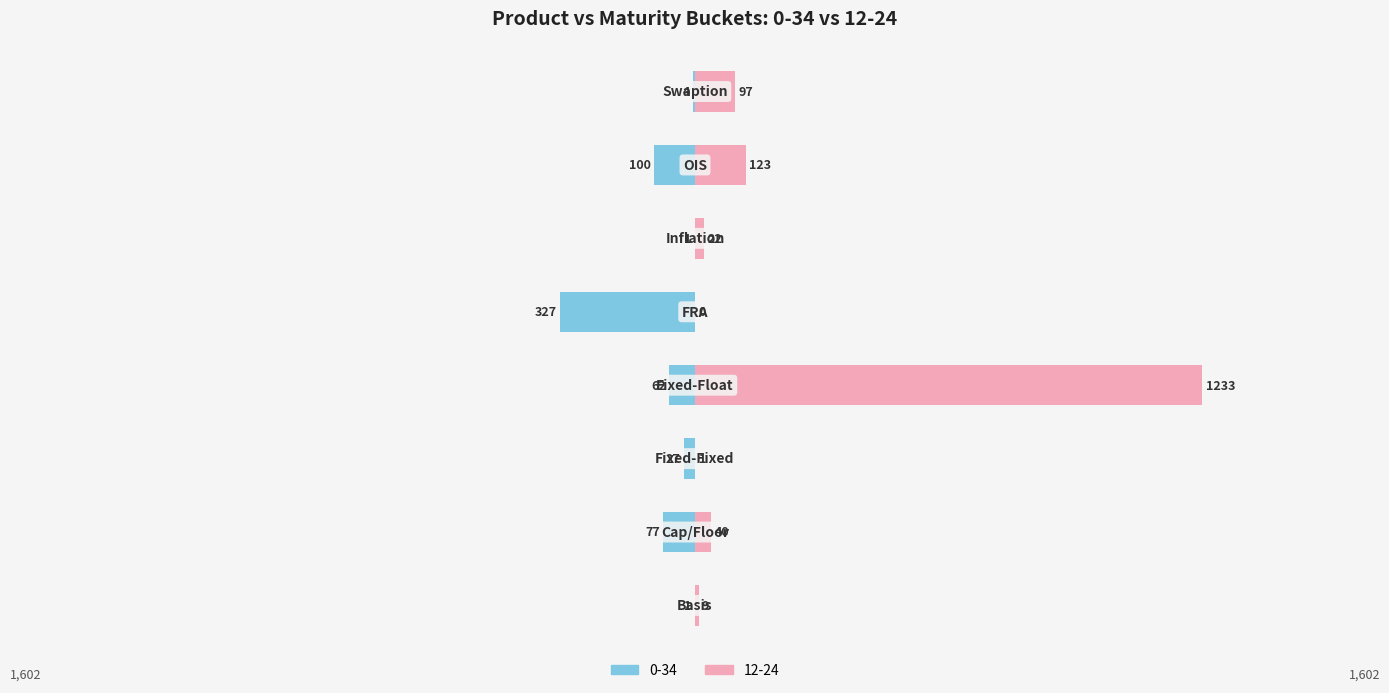

What is the value of the 12-24 bar at the 4th from the left?

1233